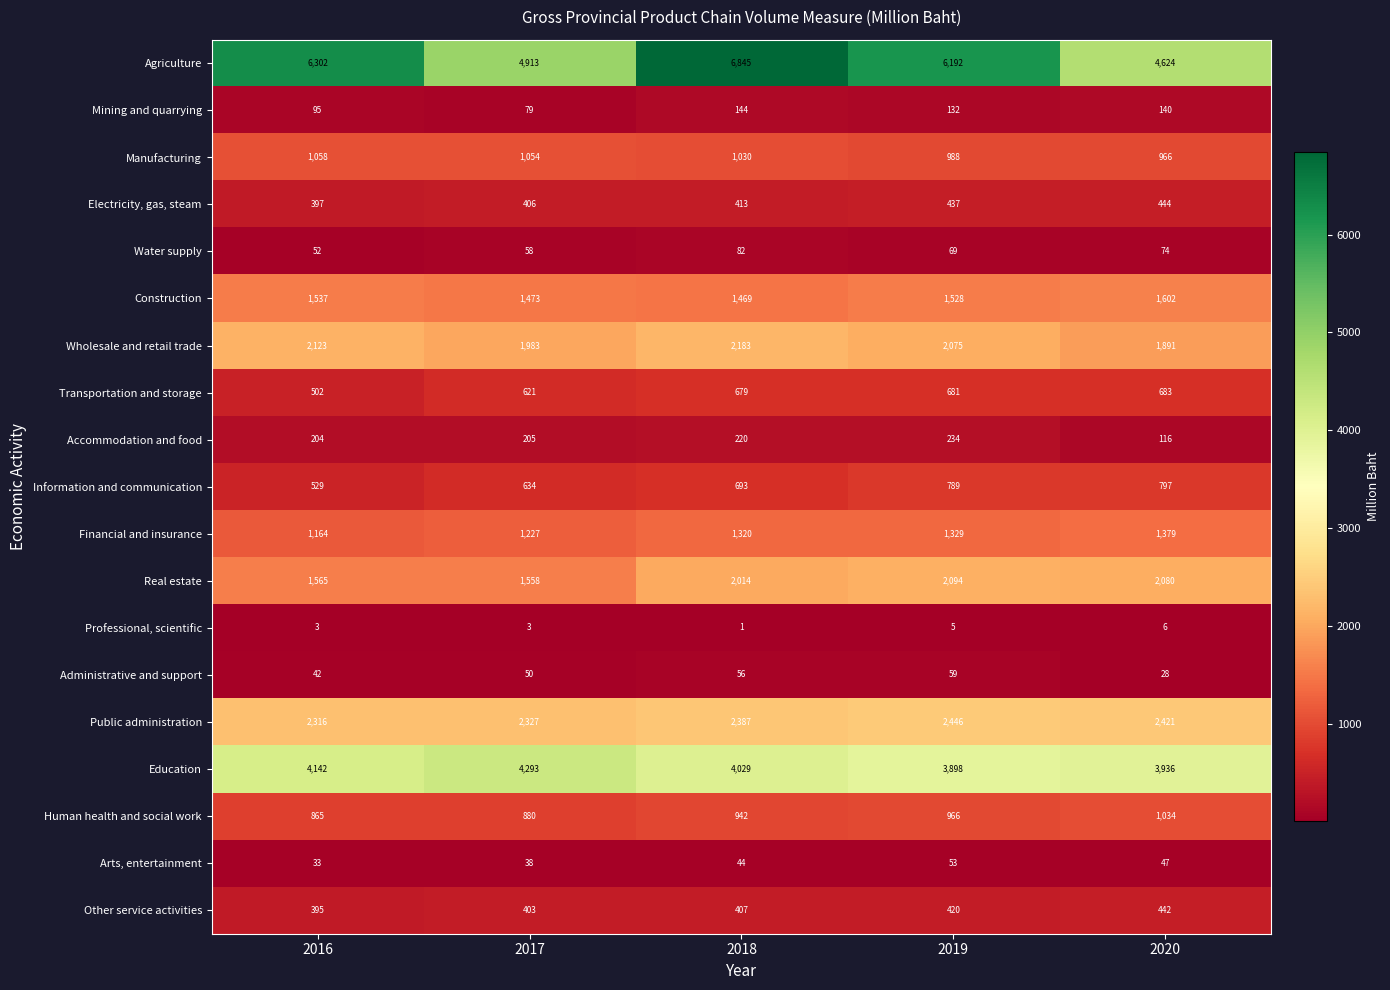

The Electricity, gas, steam series shows 158 at 2019. True or false?

False